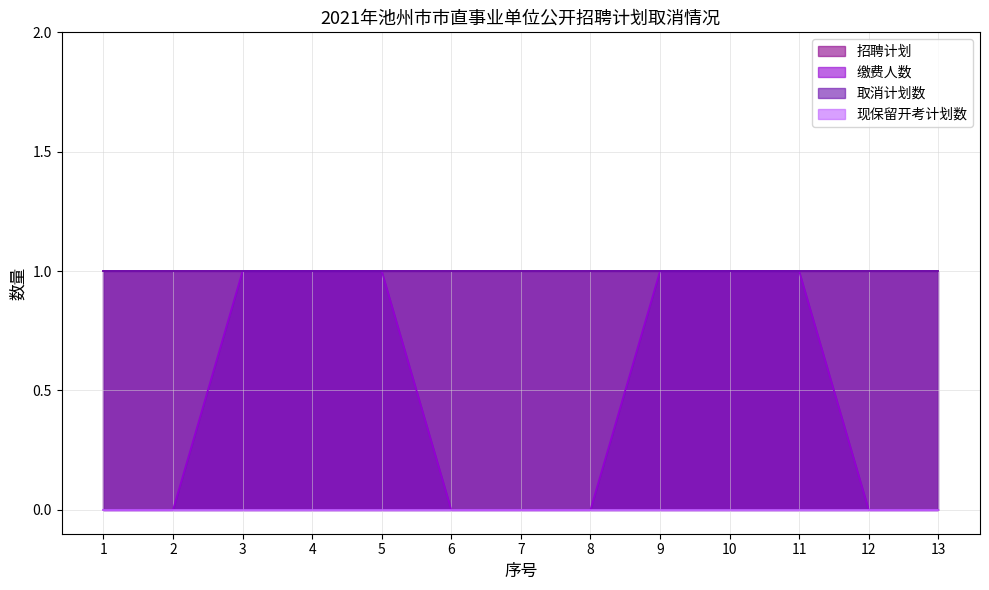

What is the highest value of the 取消计划数 series?

1